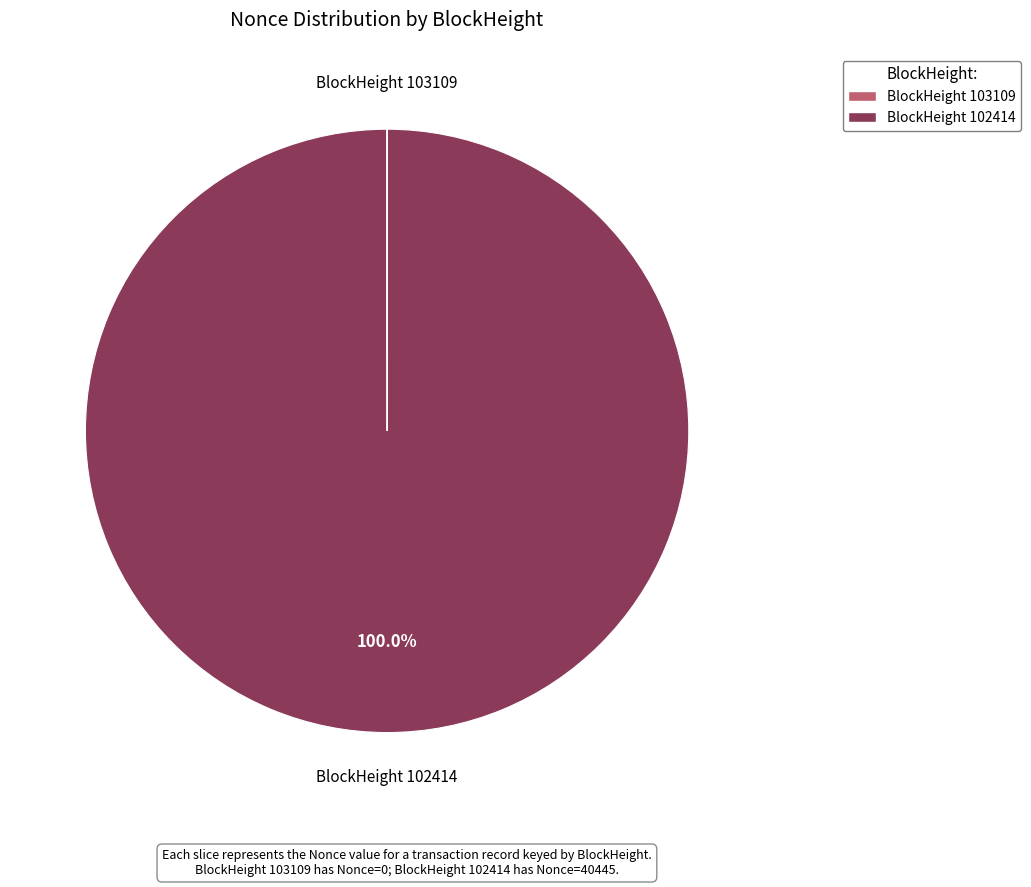

Is there a majority slice in this chart?

Yes